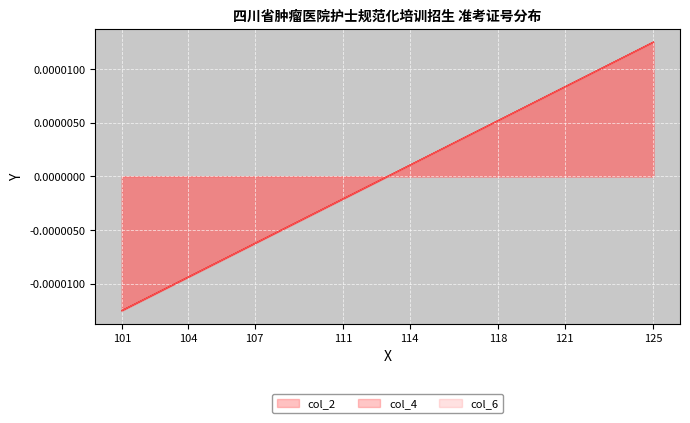

Which category has the highest value in the col_2 series?

125